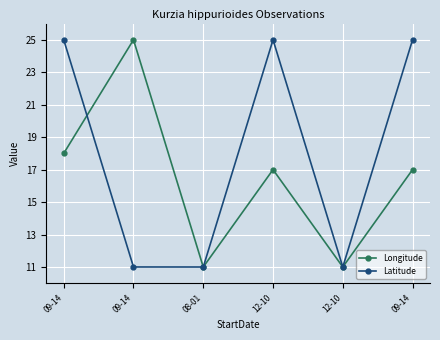

What are all the series names shown in the legend?

Longitude, Latitude